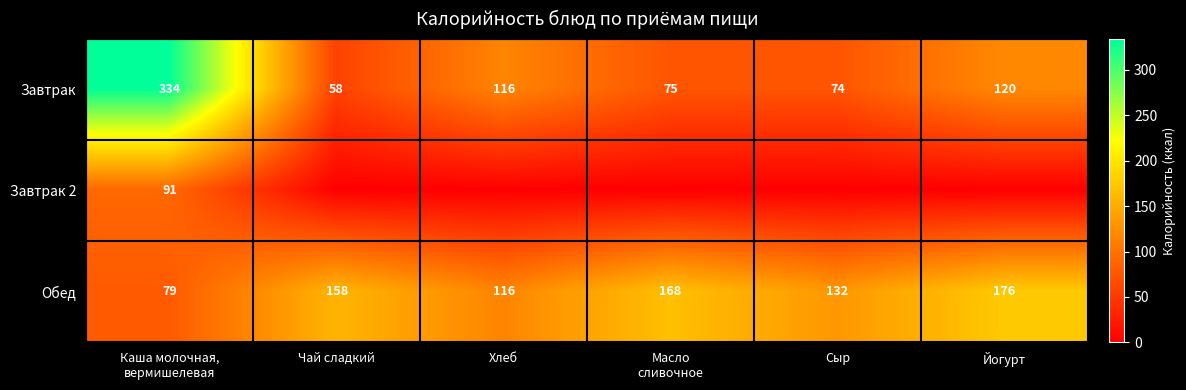

Where is Обед nearest to the value 127?

Сыр